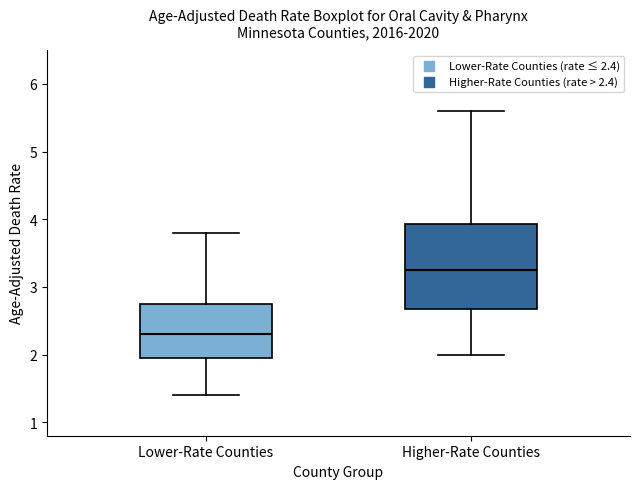

Reading left to right, transcribe this box plot: for each box, give where its median line is, the range the box spans, and where its two whiskers end, as read against the y-axis. The values are not printed on the chart, so give them approximately, as read against the axis.

Lower-Rate Counties: median 2.3, box 2.0 to 2.8, whiskers 1.4 to 3.8
Higher-Rate Counties: median 3.3, box 2.7 to 3.9, whiskers 2.0 to 5.6